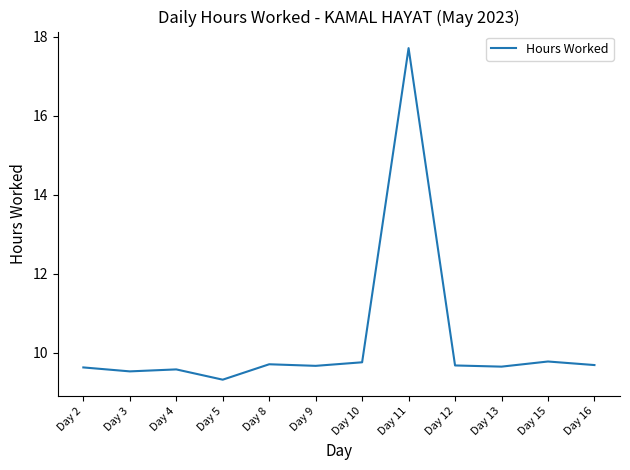

What is the sum of the values at Day 9 and Day 2?

19.3